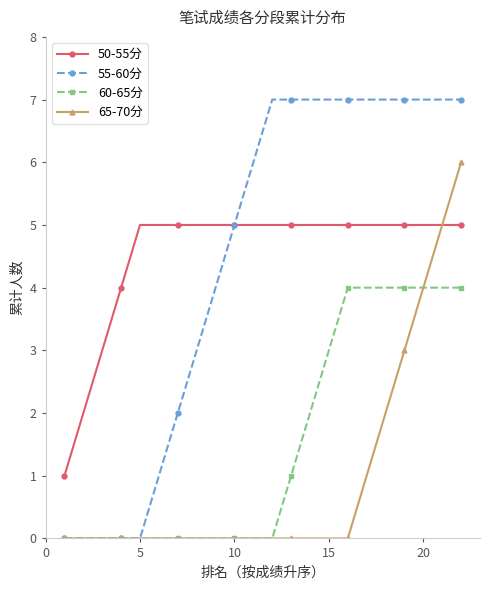

Which series has the widest spread of values?

55-60分